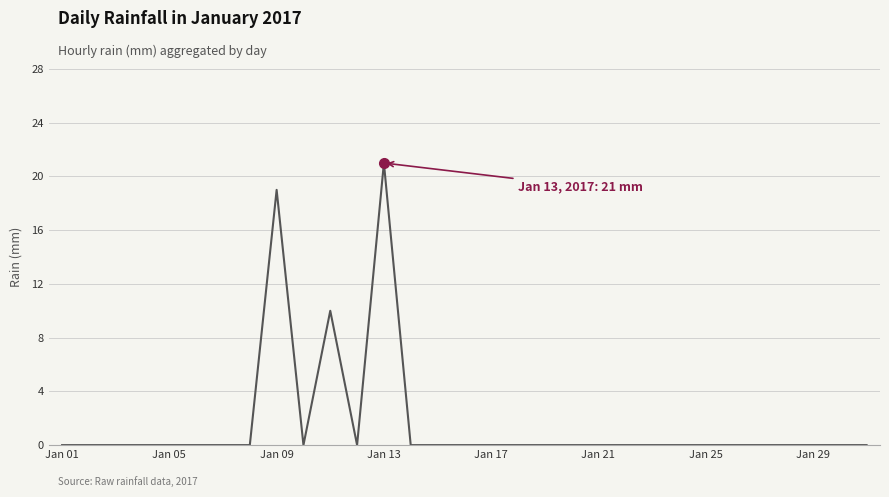

What is the maximum value shown in the chart?

21